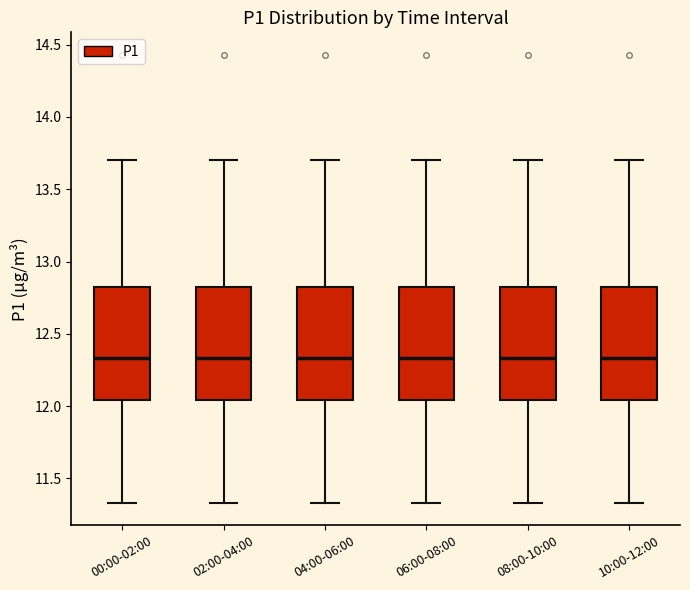

Reading left to right, read every box against the y-axis: the position of its median line, the range the box covers, and the ends of its whiskers. The values are not printed on the chart, so give them approximately, as read against the axis.

00:00-02:00: median 12.35, box 12.05 to 12.85, whiskers 11.35 to 13.70
02:00-04:00: median 12.35, box 12.05 to 12.85, whiskers 11.35 to 13.70
04:00-06:00: median 12.35, box 12.05 to 12.85, whiskers 11.35 to 13.70
06:00-08:00: median 12.35, box 12.05 to 12.85, whiskers 11.35 to 13.70
08:00-10:00: median 12.35, box 12.05 to 12.85, whiskers 11.35 to 13.70
10:00-12:00: median 12.35, box 12.05 to 12.85, whiskers 11.35 to 13.70